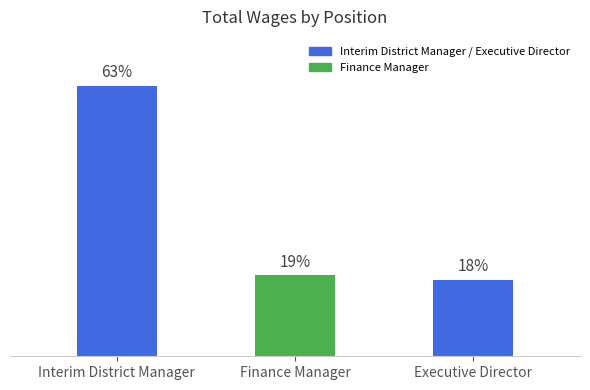

What is the change in value from Interim District Manager to Finance Manager?

-21904